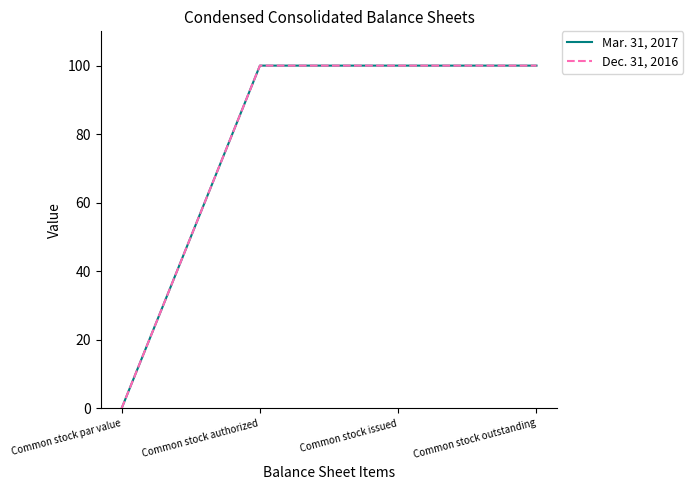

What is the label of the 2nd point from the right?

Common stock issued